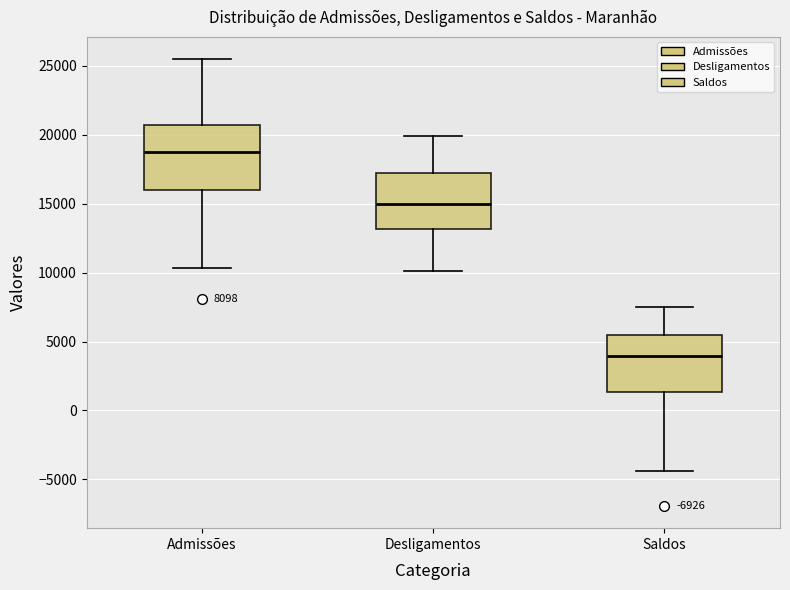

Which box's median line is the highest?

Admissões